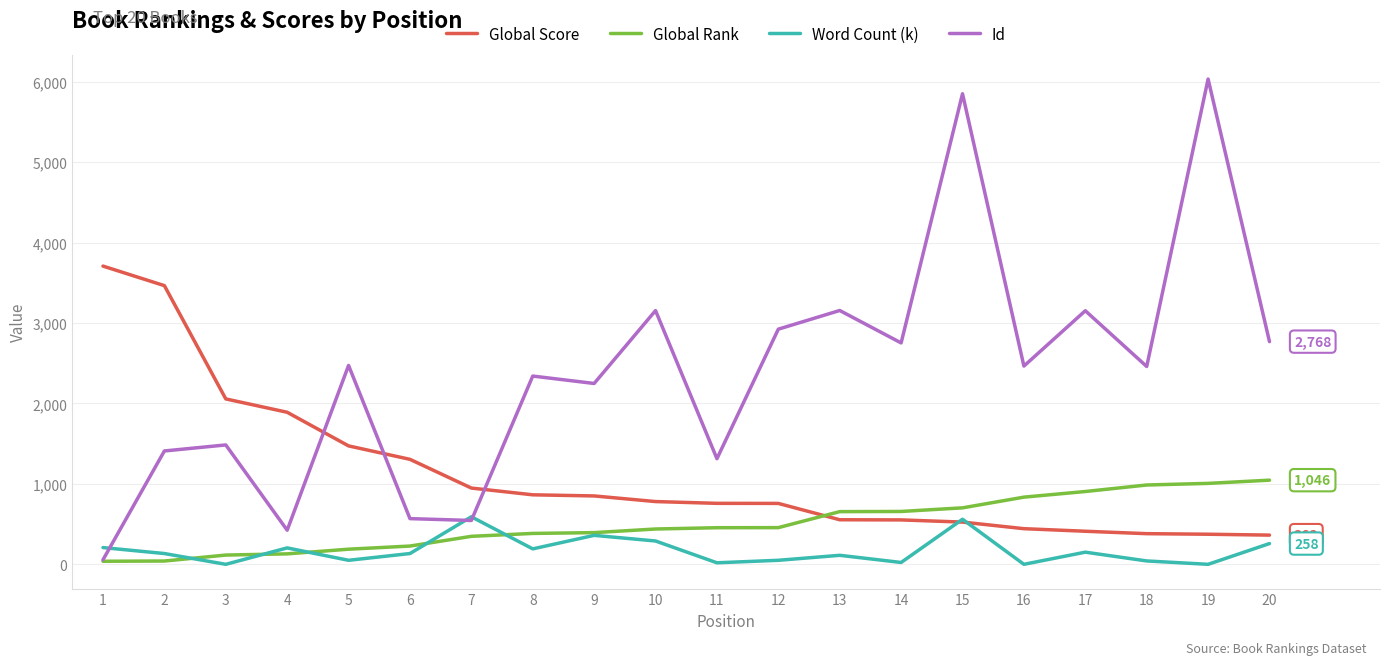

Between which two adjacent categories do Id and Word Count (k) first intersect?

1 and 2